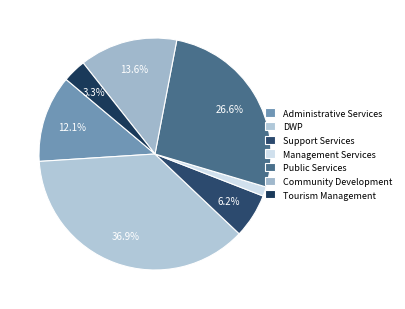

What is the largest slice in the pie chart?

DWP